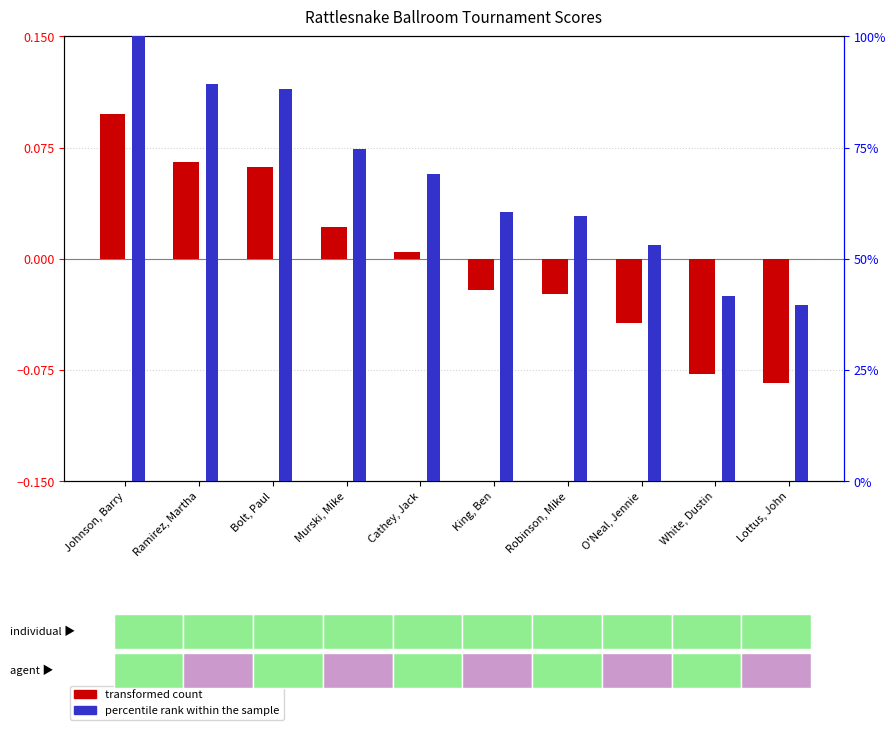

What position from the left is King, Ben?

6